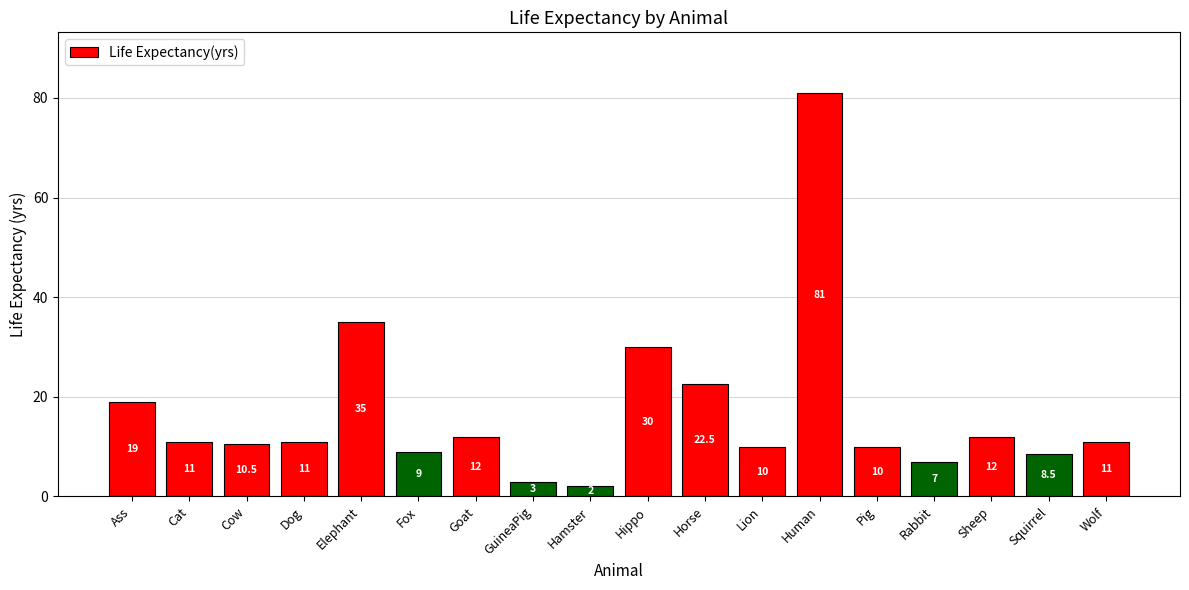

What is the label of the 12th bar from the right?

Goat